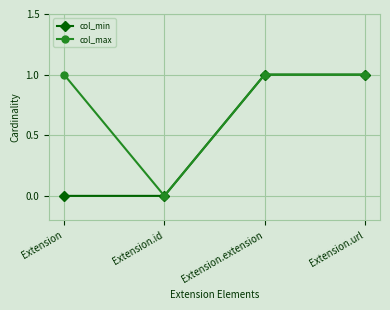

Reading left to right, transcribe all the data shown in this chart.

col_min: 0	0	1	1
col_max: 1	0	1	1